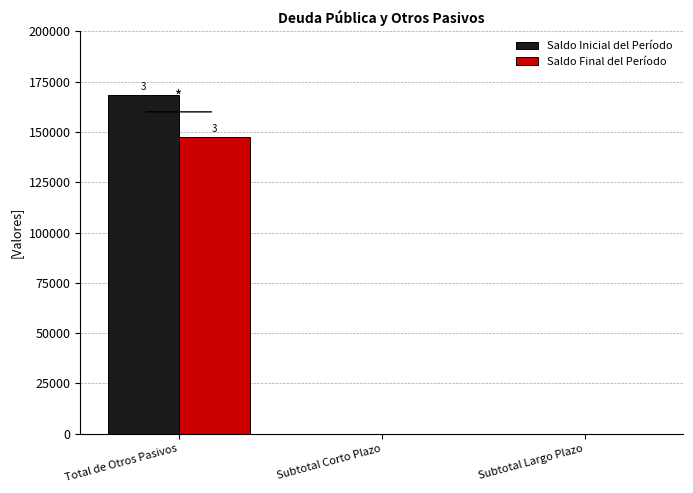

What is the highest value of the Saldo Inicial del Período series?

168151.6